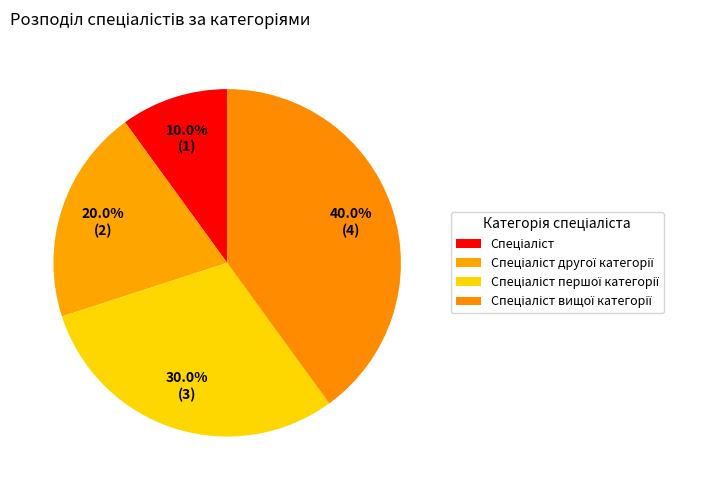

How many segments does this pie chart have?

4